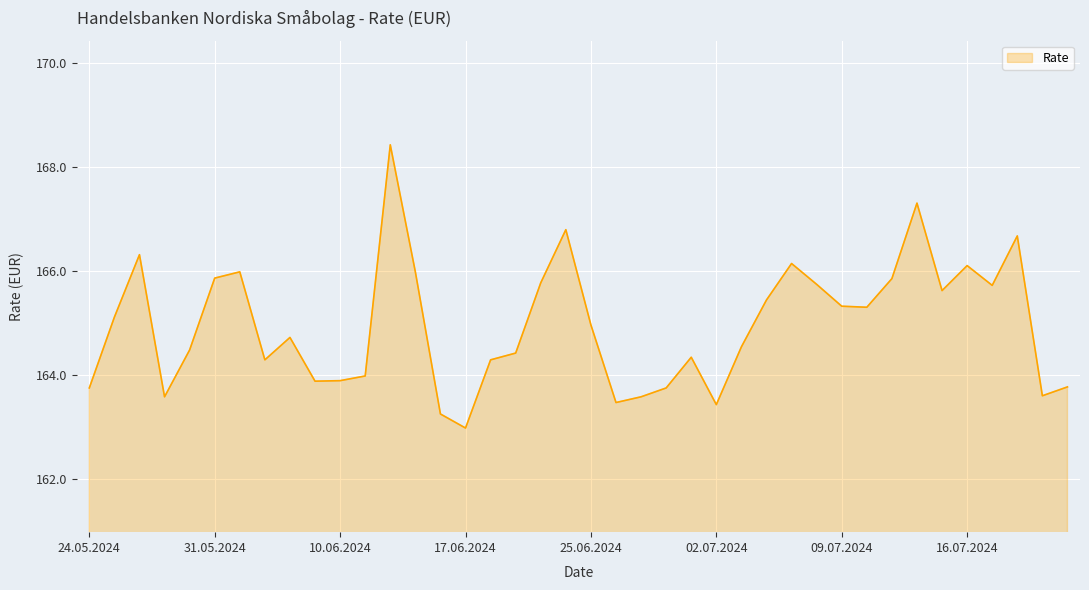

What is the difference between the maximum and minimum values?

5.4